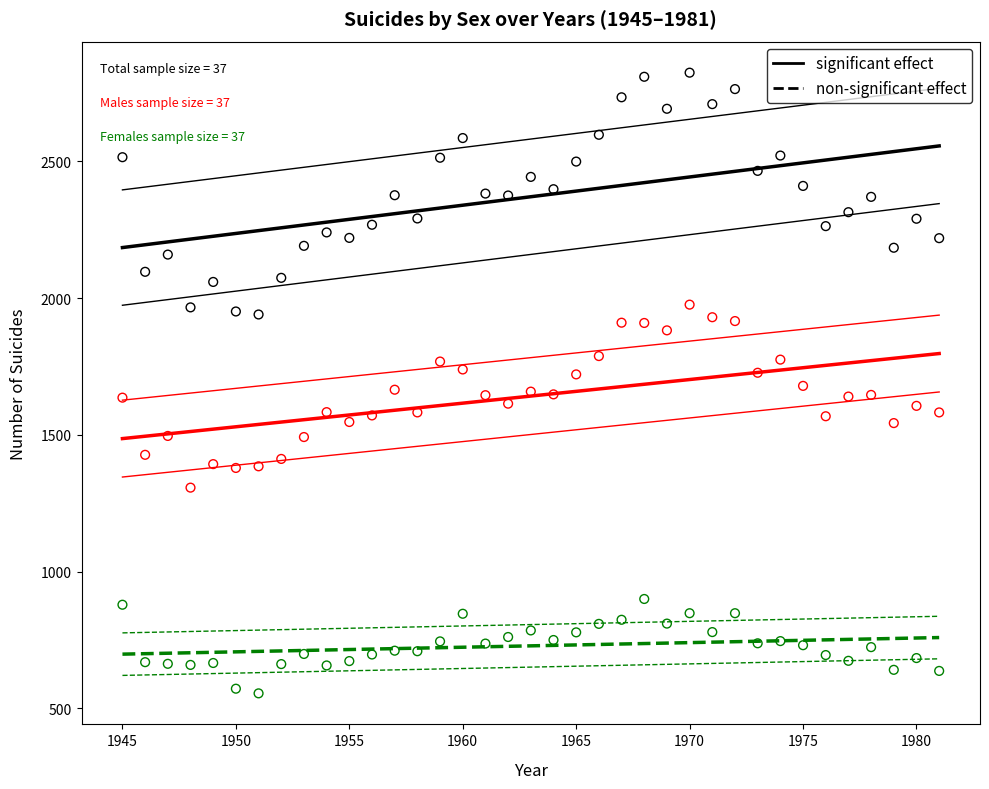

Across all data points, what is the range of X values (max minus min)?

36